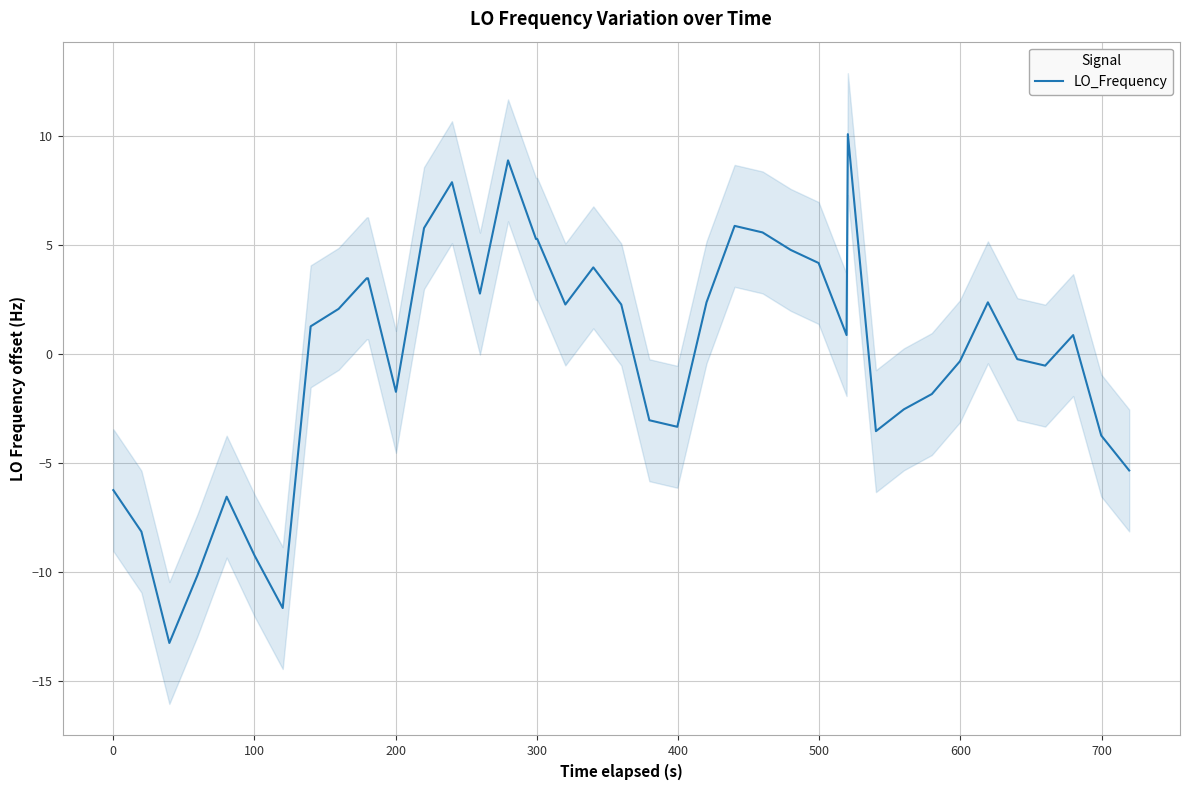

What is the maximum value for LO_Frequency?

10.1